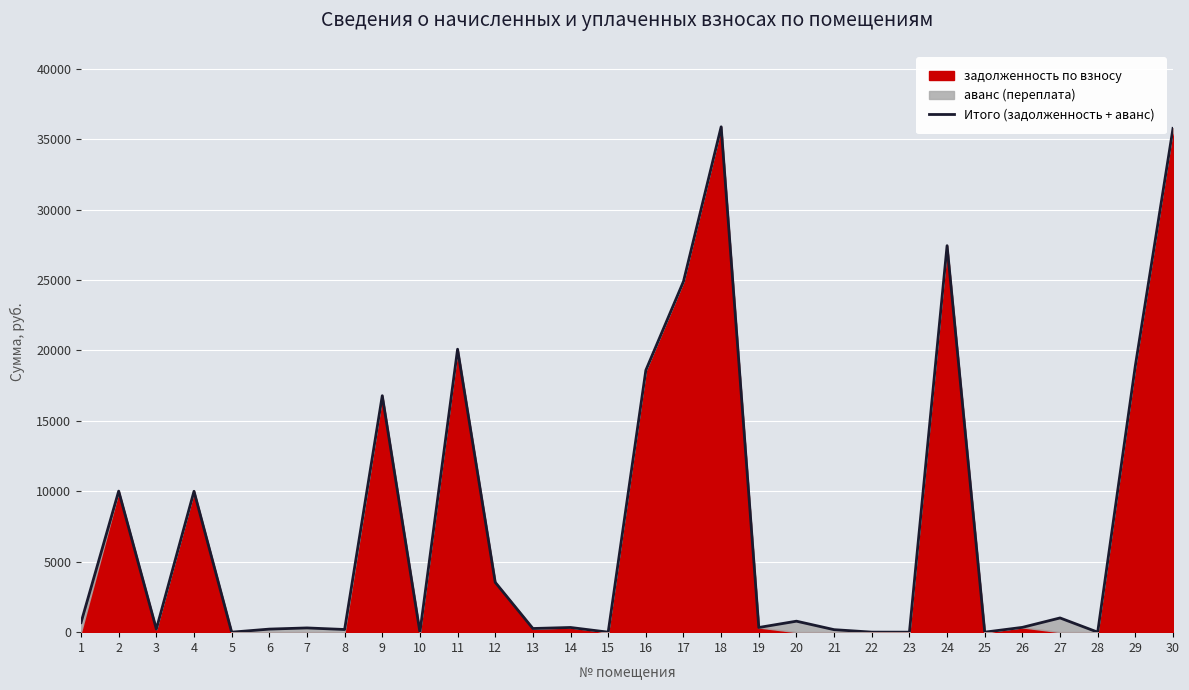

Is it true that the value at 1 is 680.1?

True